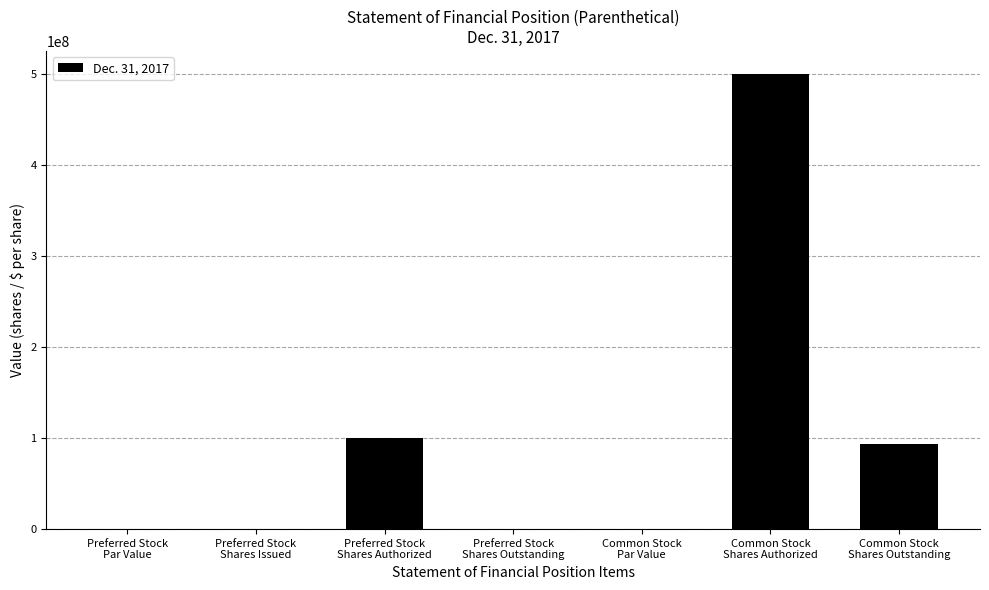

What is the maximum value shown in the chart?

500000000.0